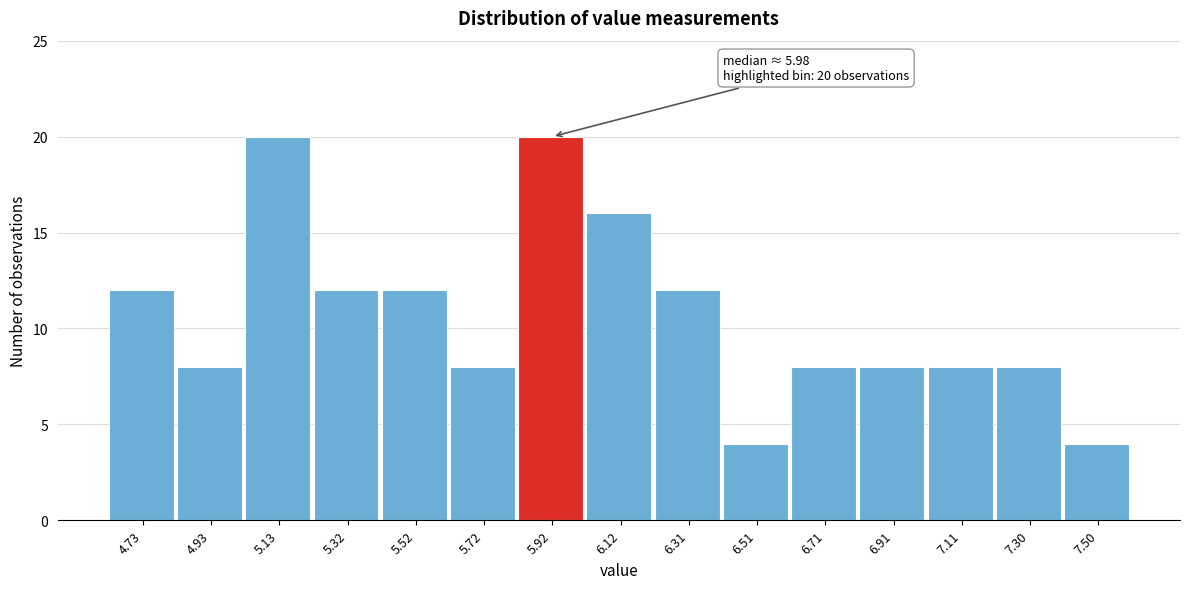

Reading right to left, extract all data points from this chart.

4	8	8	8	8	4	12	16	20	8	12	12	20	8	12